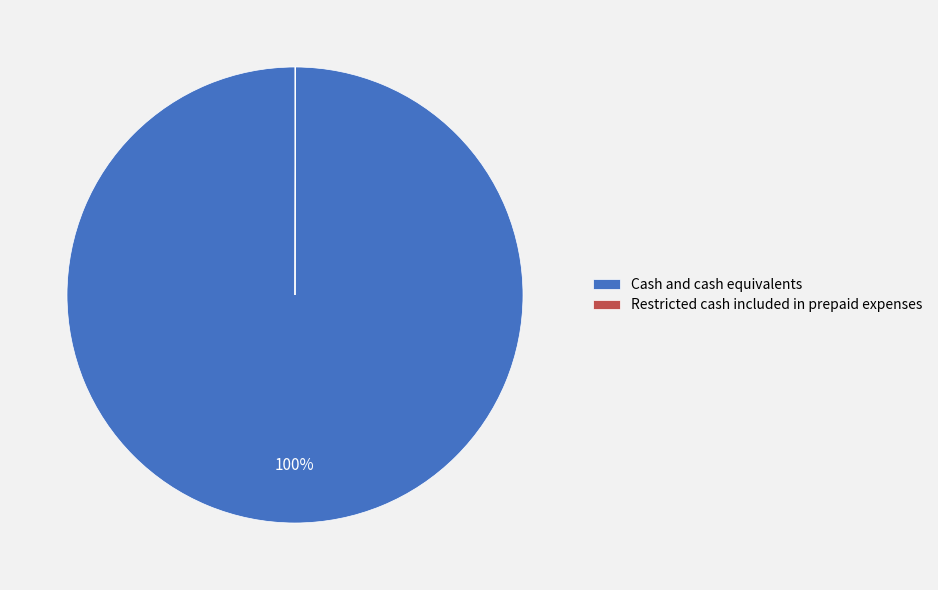

To the nearest percent, what is the average slice percentage?

50%